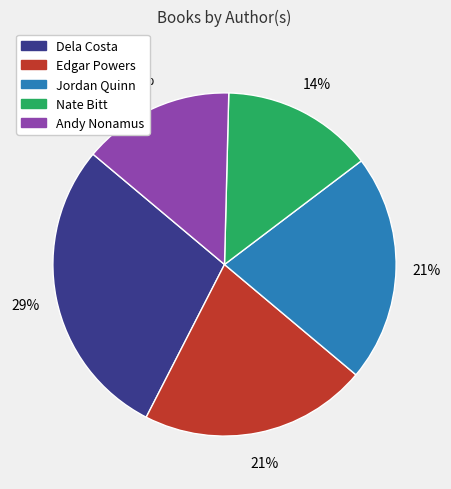

How many slices are in this pie chart?

5